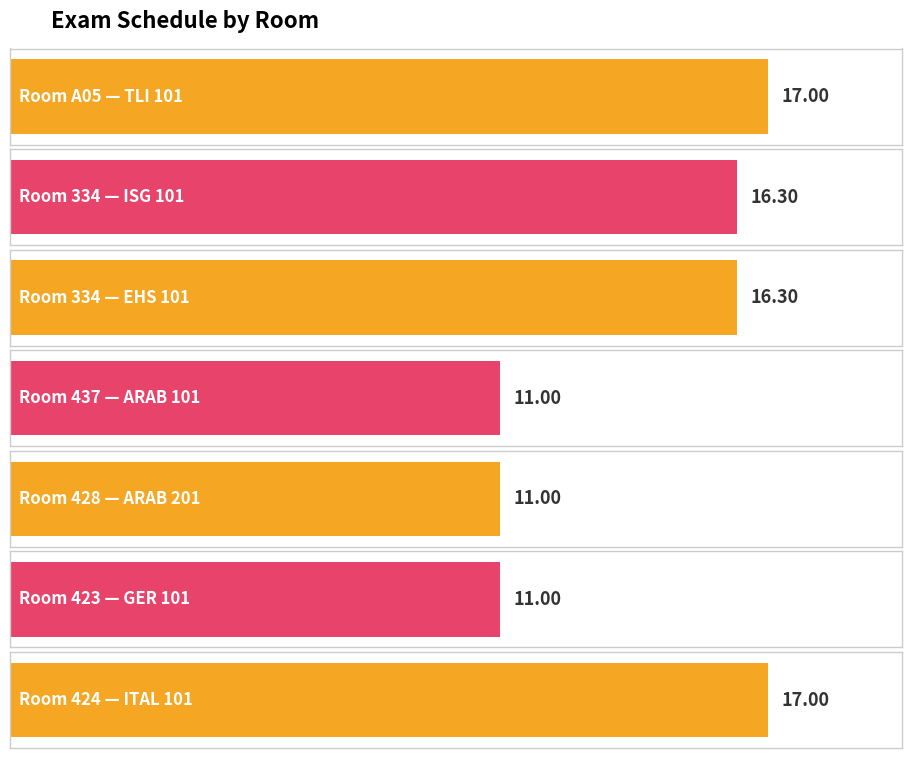

What is the label of the 4th bar from the left?

437